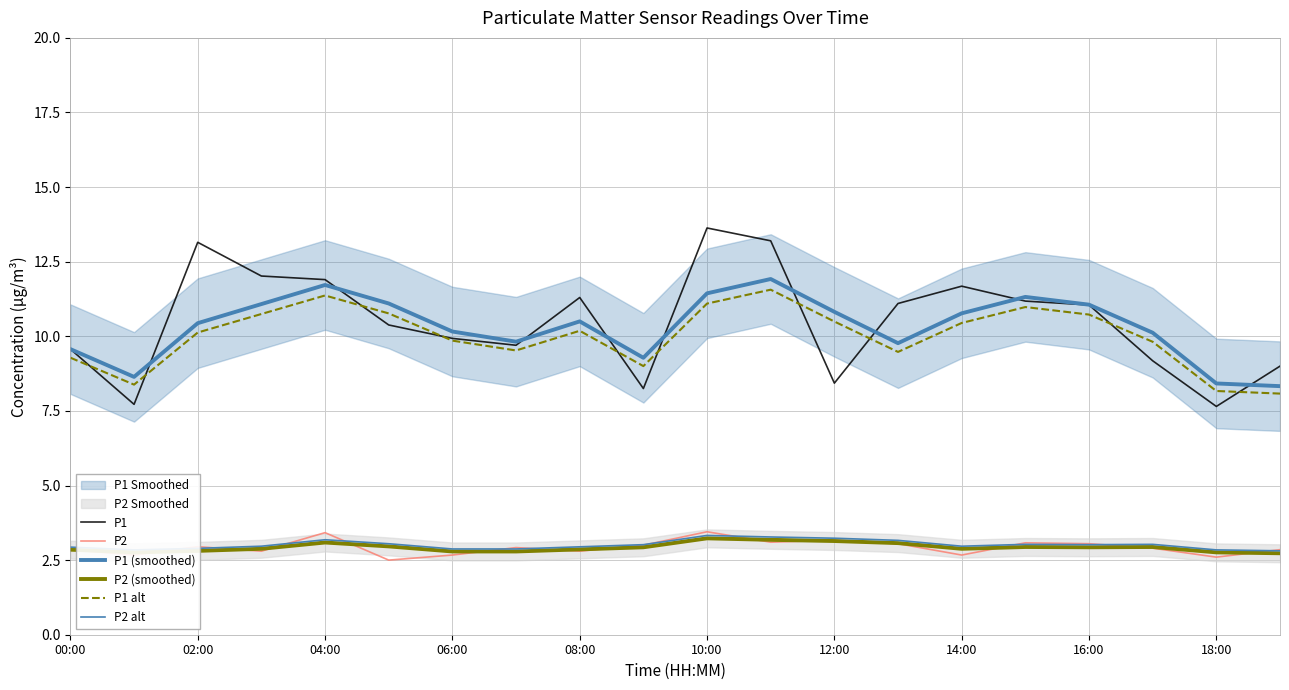

What is the difference between the second highest and second lowest values in the P2 alt series?

0.4